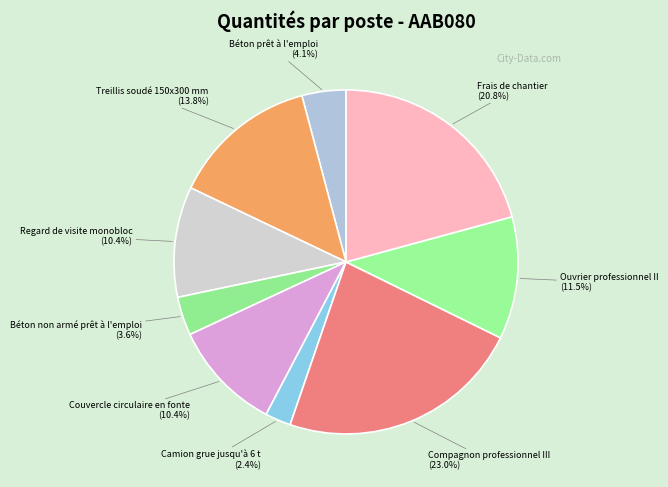

How many slices are in this pie chart?

9